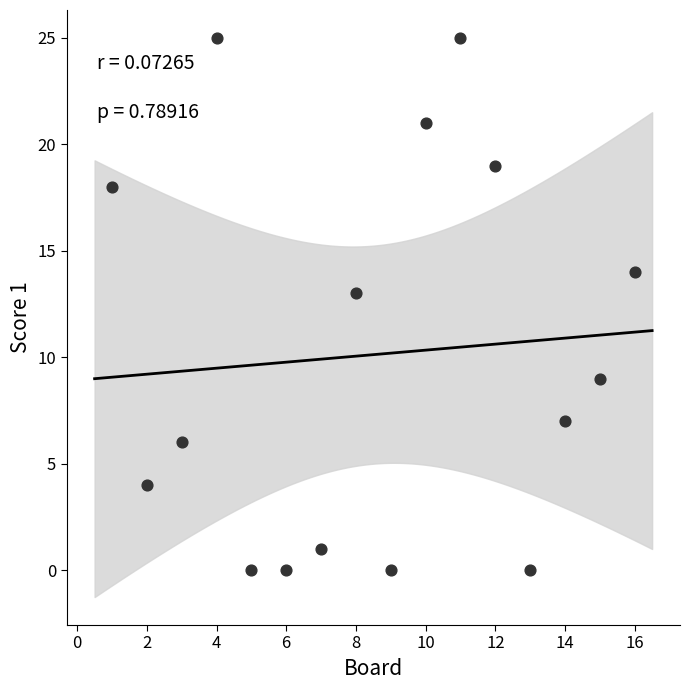

What is the range of Y values (max minus min)?

25